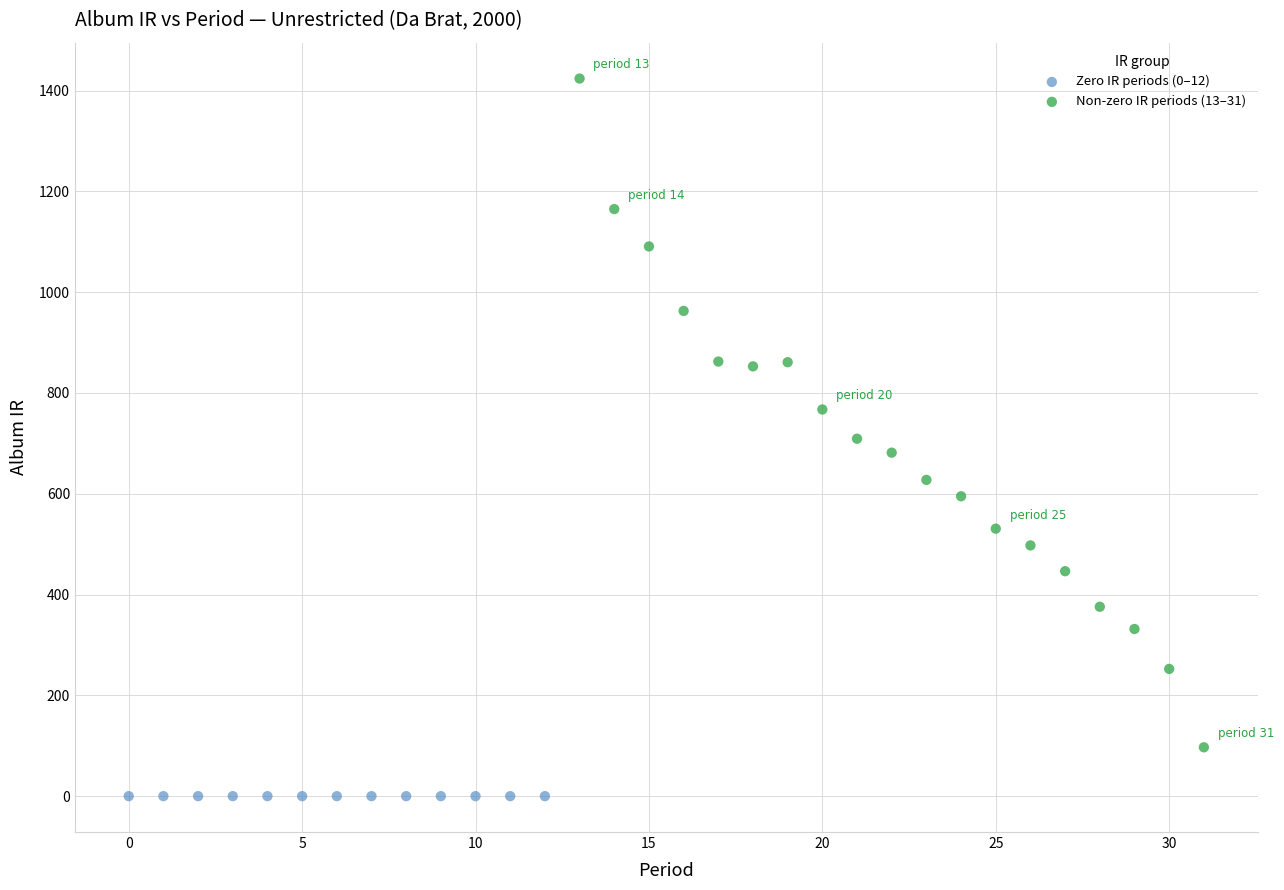

What are all the series names shown in the legend?

Zero IR periods (0–12), Non-zero IR periods (13–31)